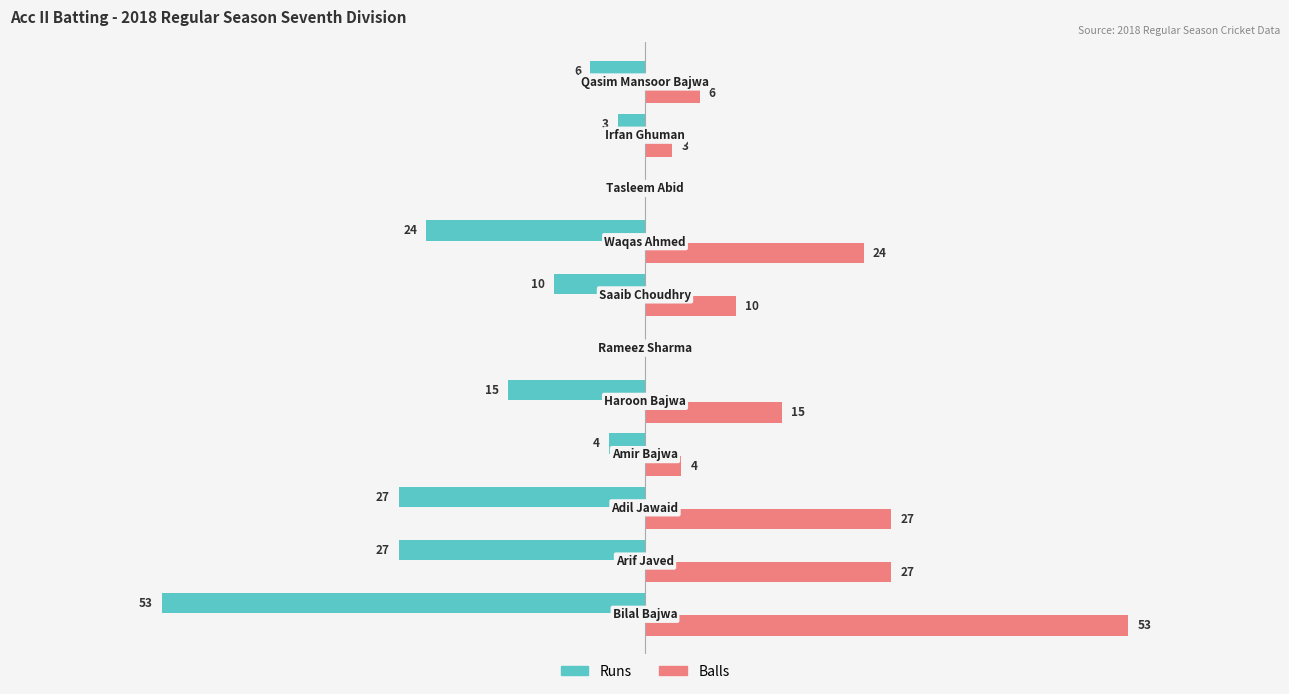

Which series has the largest total across all categories?

Balls